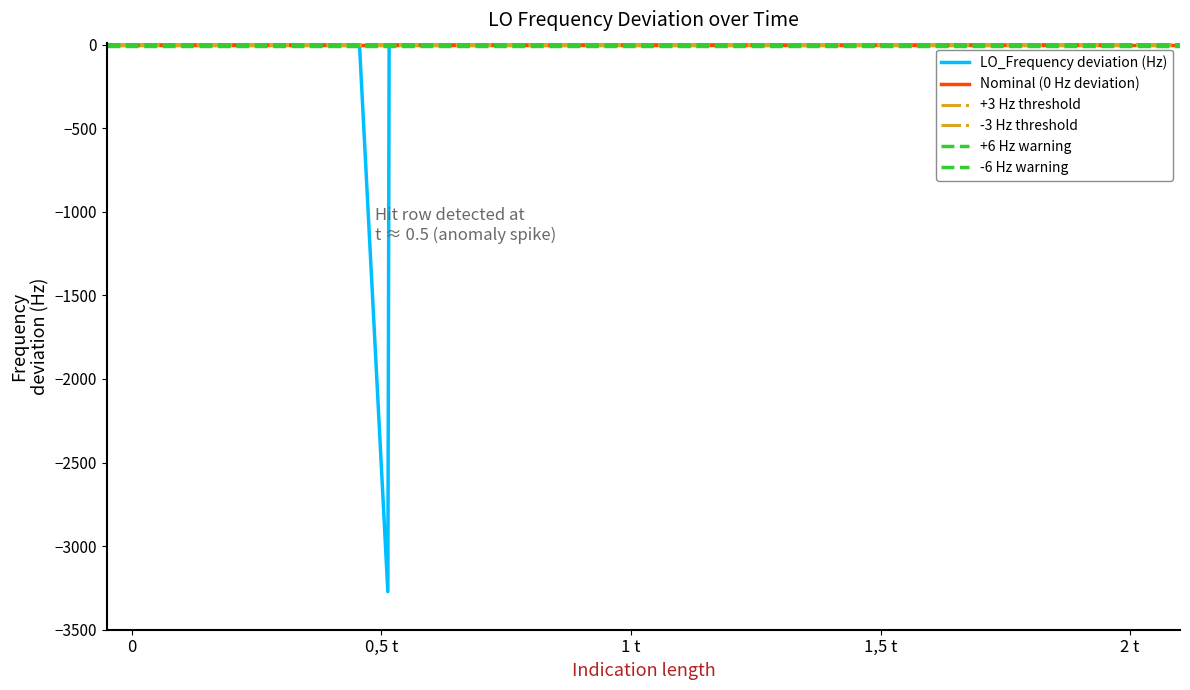

How many negative values are there?

20